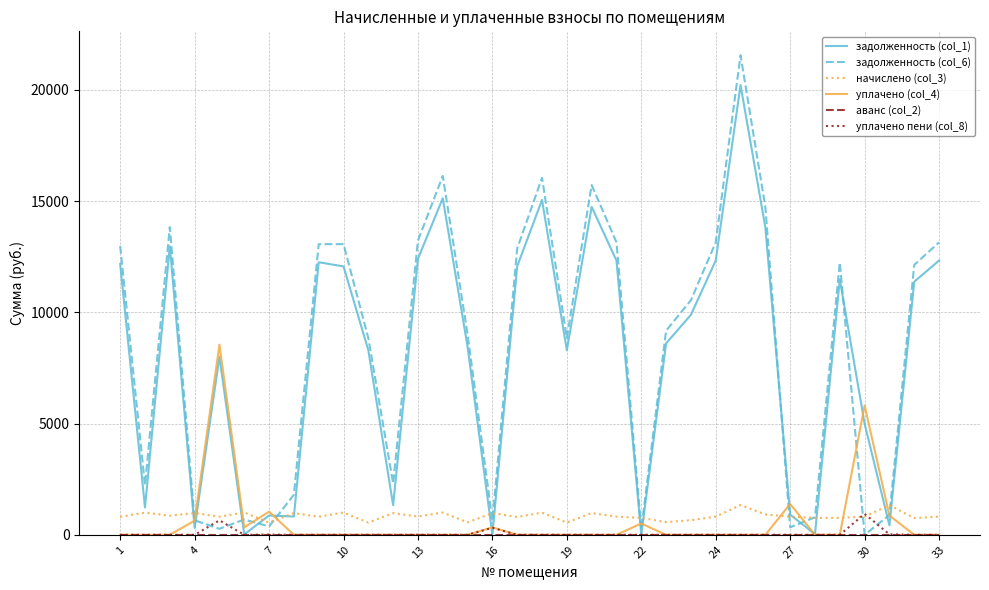

What is the highest value of the уплачено (col_4) series?

8543.8